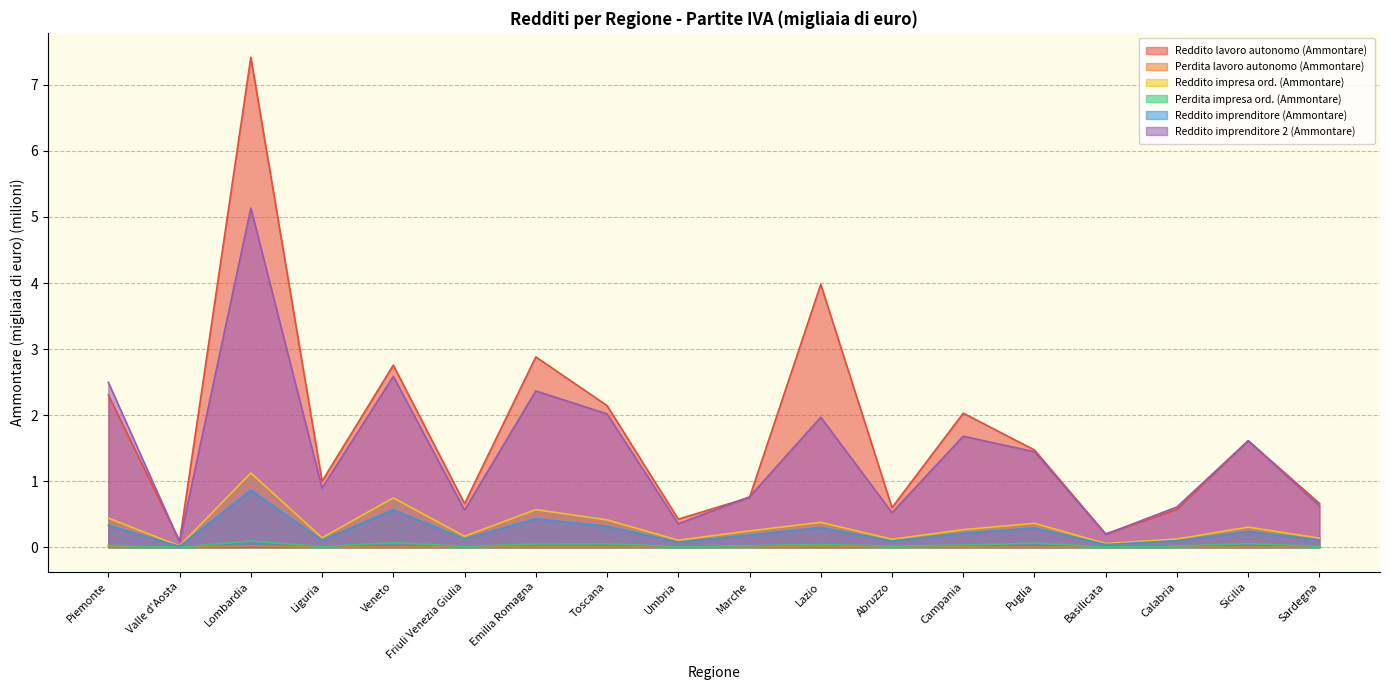

How many lines are shown in the chart?

6